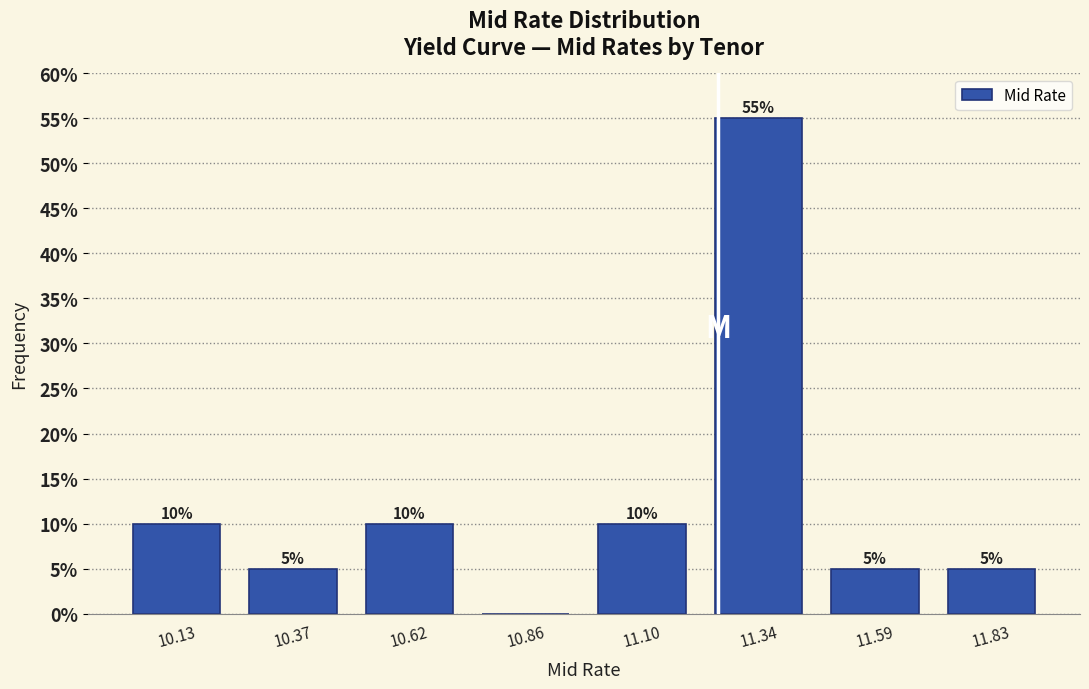

Over which range of the x-axis is the bar tallest?

11.20 to 11.45